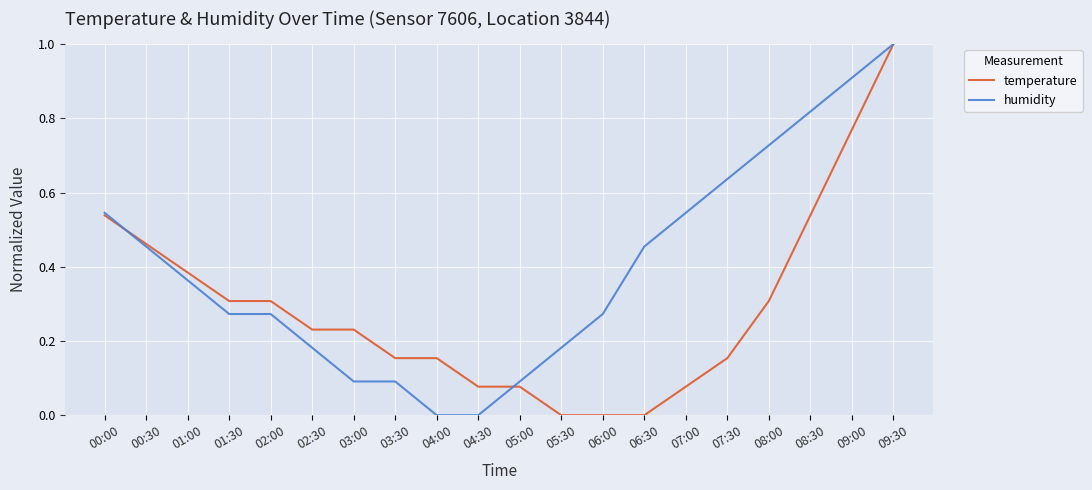

What are all the series names shown in the legend?

temperature, humidity